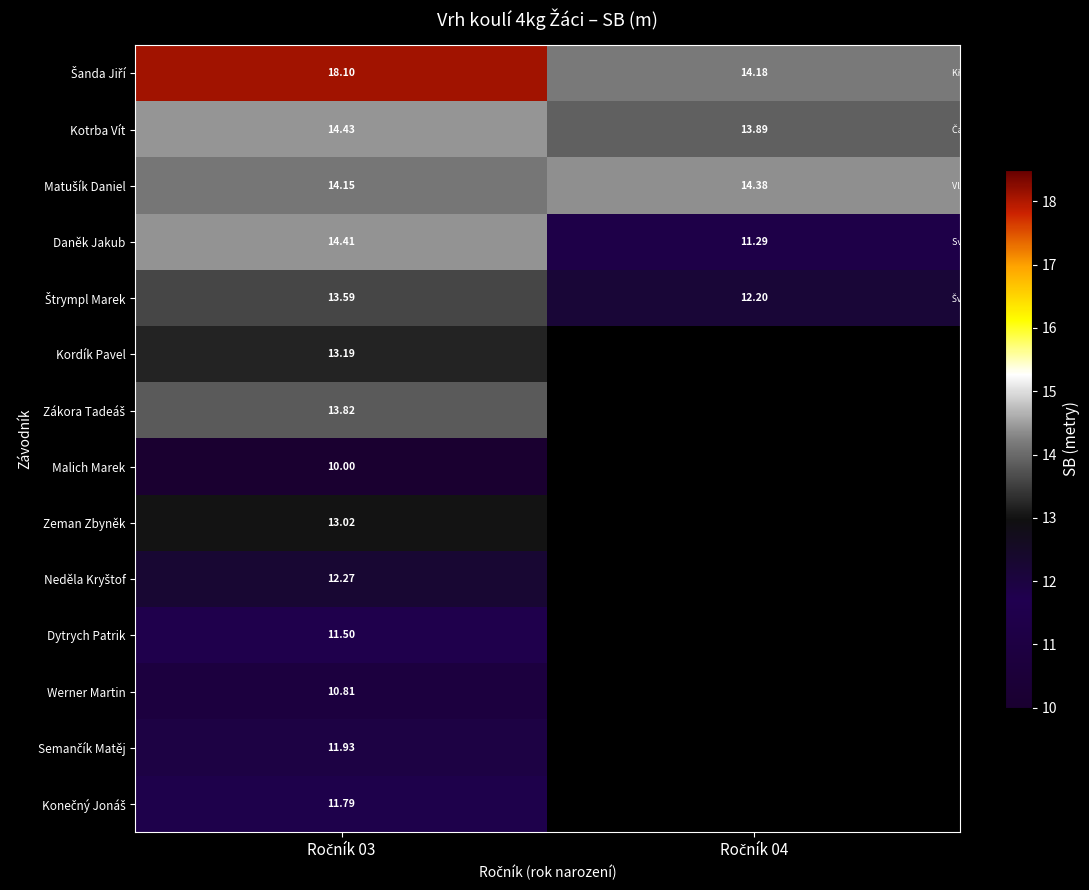

Which category has the lowest value in the Kotrba Vít series?

Ročník 04